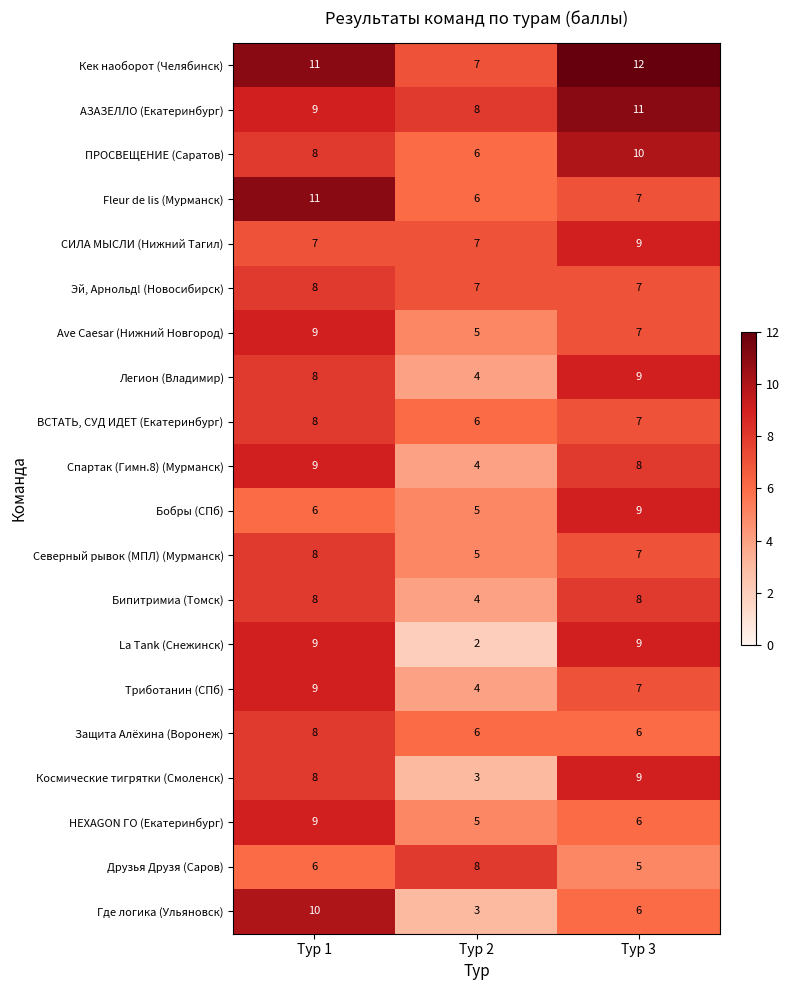

What is the spread (max minus min) of values at Тур 1?

5